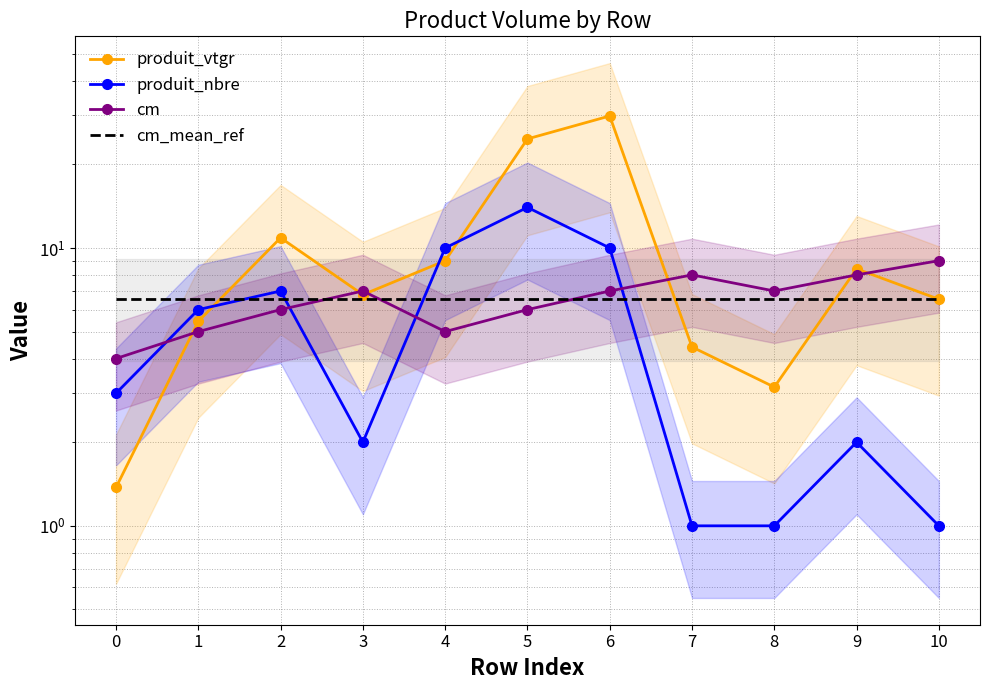

What is the highest value of the cm_mean_ref series?

6.5